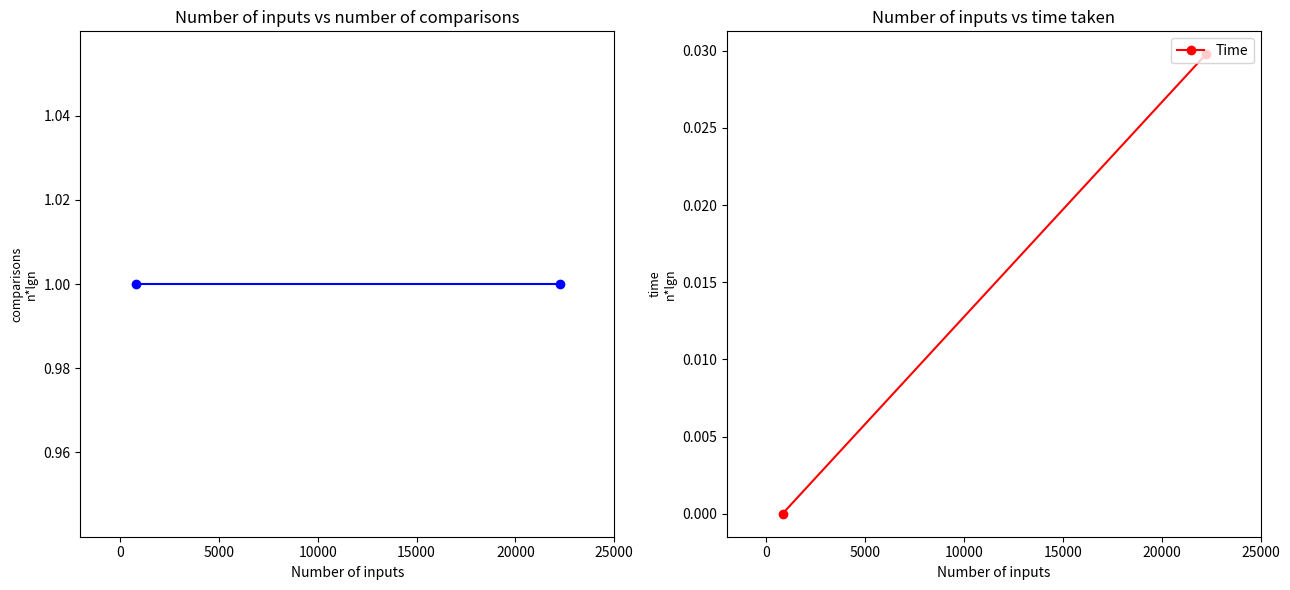

Which series has the largest total across all categories?

Comparisons